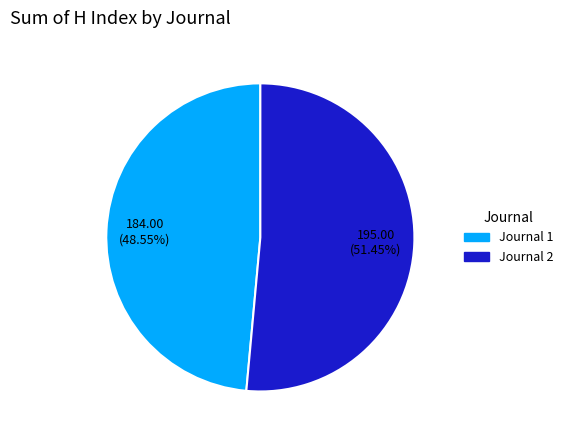

Is there any slice that represents more than half of the pie?

Yes